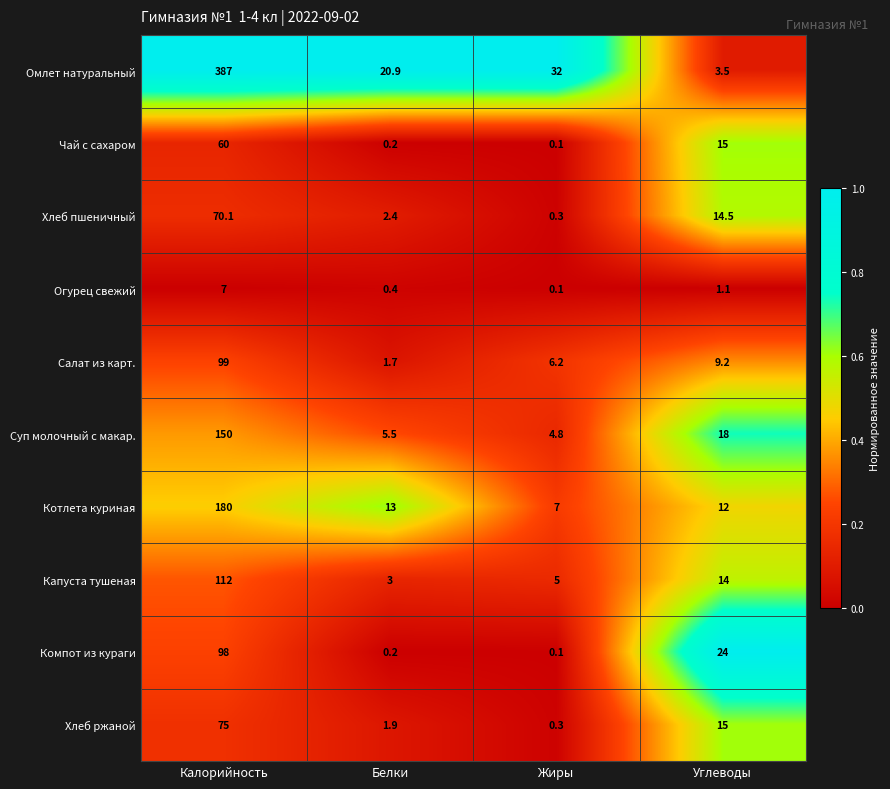

Which series has the widest spread of values?

Омлет натуральный